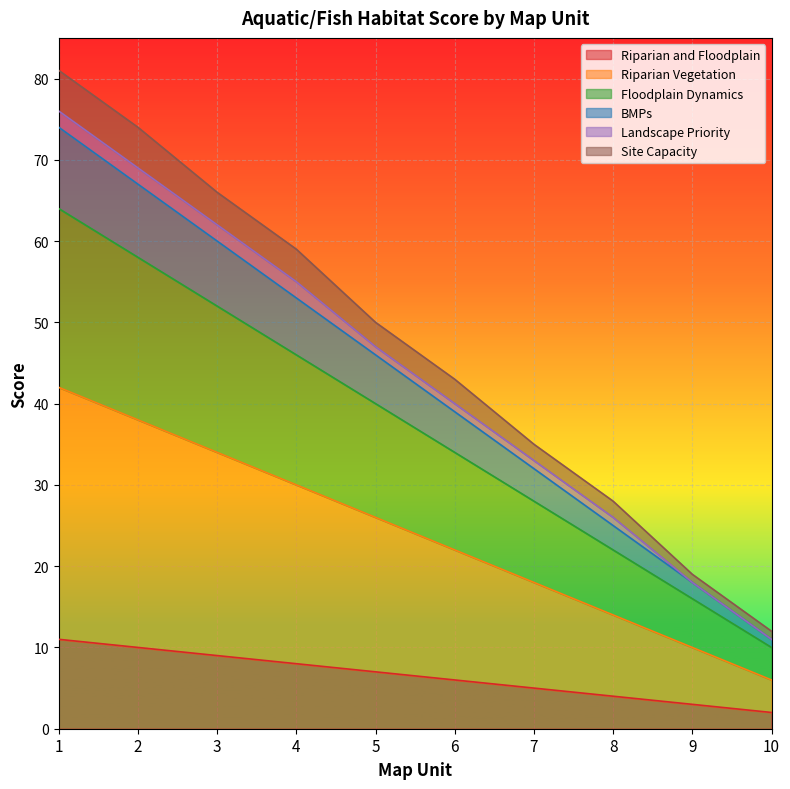

What is the value of the Floodplain Dynamics point at the 2nd from the left?

58